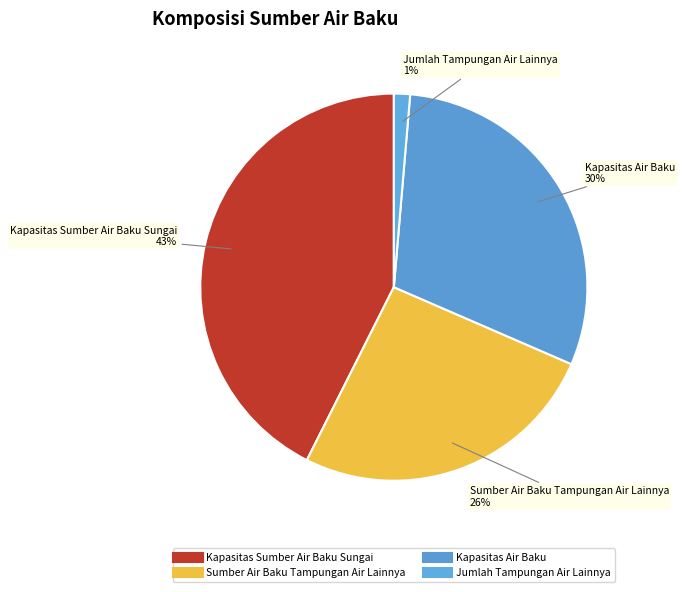

What is the largest slice in the pie chart?

Kapasitas Sumber Air Baku Sungai